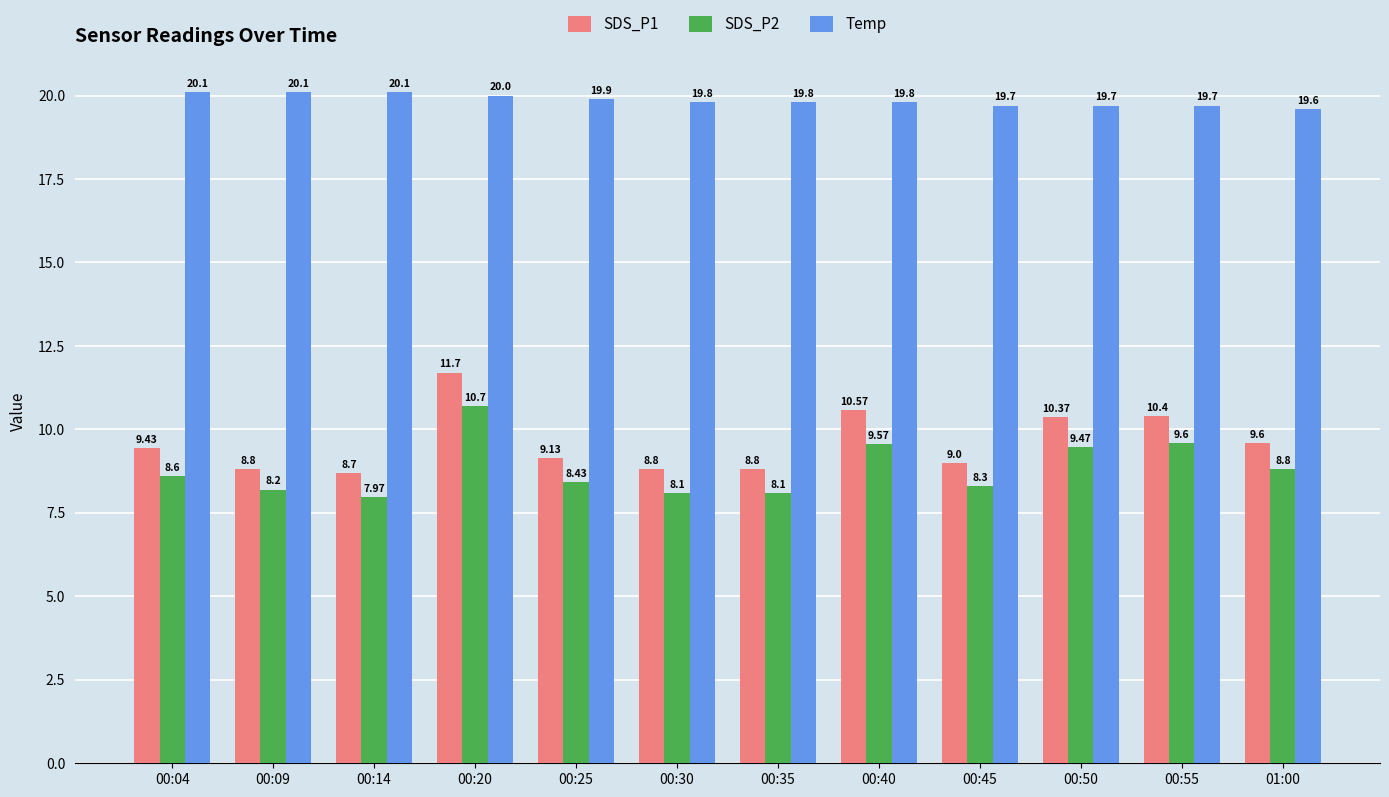

At which label does SDS_P1 first exceed 9?

00:04